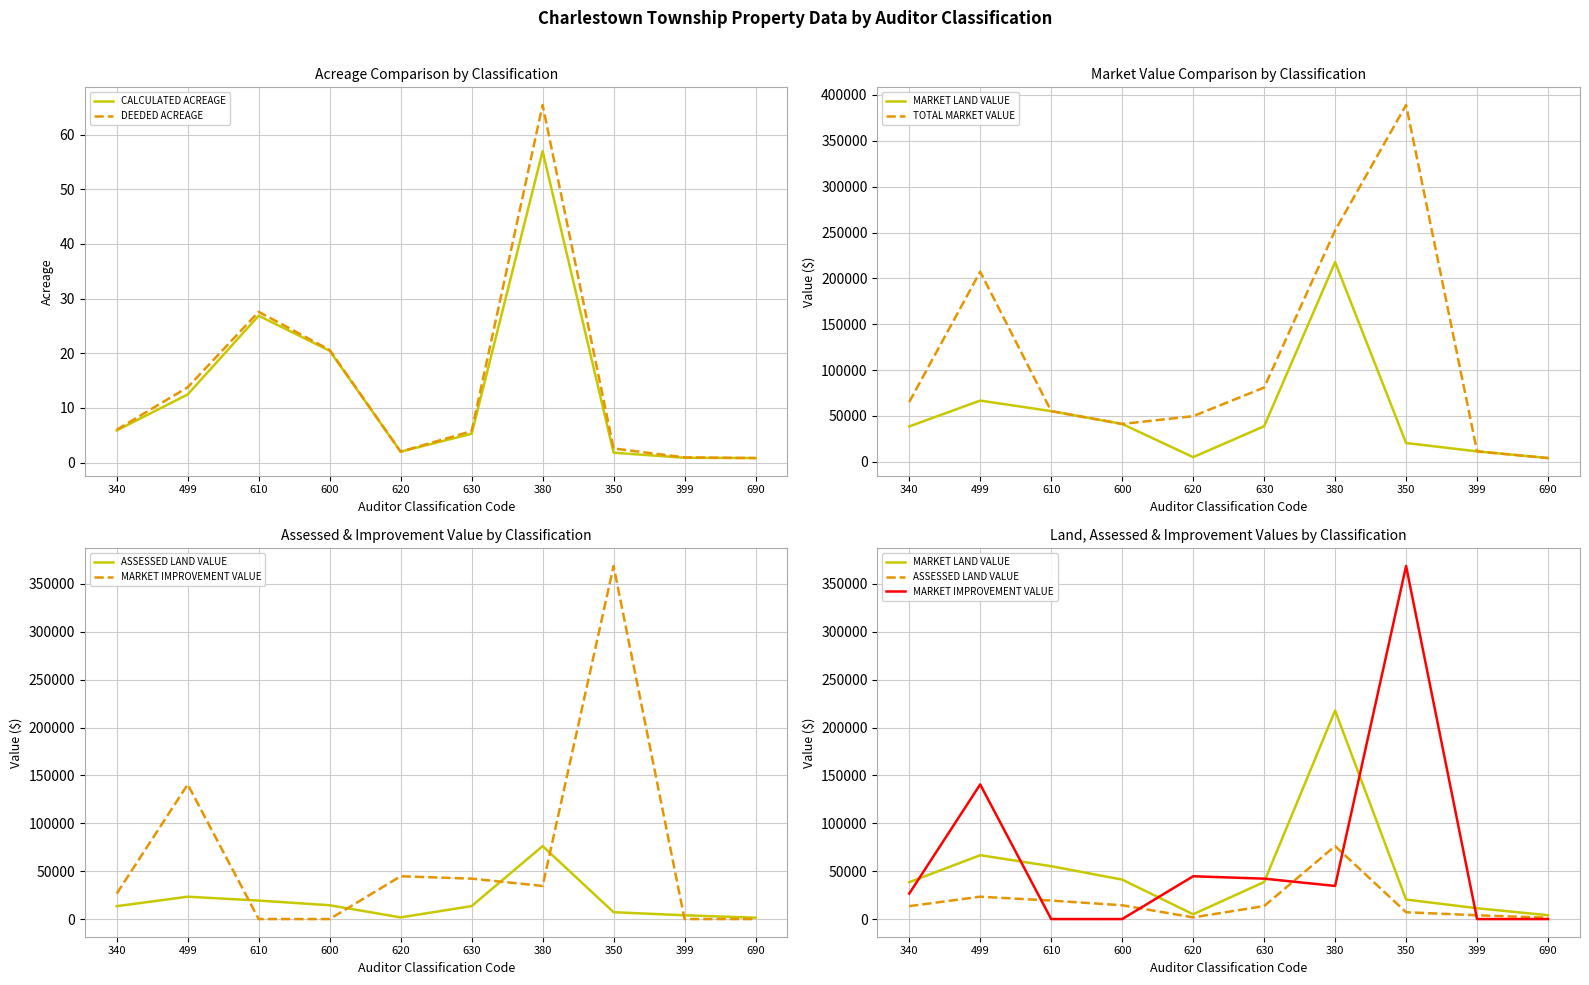

Reading left to right, transcribe all the data shown in this chart.

CALCULATED ACREAGE: 5.9	12.5	26.9	20.4	2.0	5.3	57.0	1.8	0.9	0.8
DEEDED ACREAGE: 6.0	13.8	27.6	20.6	2.0	5.8	65.4	2.6	0.9	0.8
MARKET LAND VALUE: 38500.0	66700.0	55200.0	41200.0	5000.0	38700.0	217700.0	20400.0	11300.0	4000.0
TOTAL MARKET VALUE: 65100.0	207300.0	55200.0	41200.0	49700.0	80900.0	252300.0	389100.0	11300.0	4000.0
ASSESSED LAND VALUE: 13480.0	23350.0	19320.0	14420.0	1750.0	13550.0	76200.0	7140.0	3960.0	1400.0
MARKET IMPROVEMENT VALUE: 26600.0	140600.0	0.0	0.0	44700.0	42200.0	34600.0	368700.0	0.0	0.0